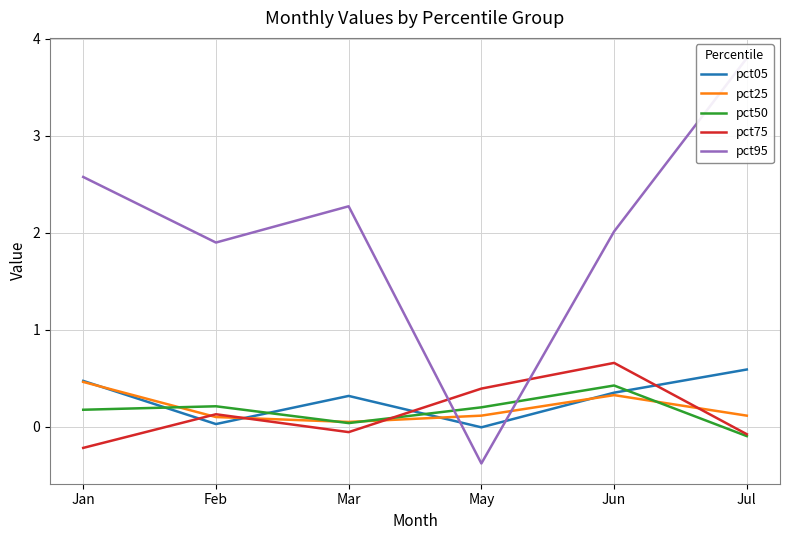

Between Mar and May, which is larger?

Mar